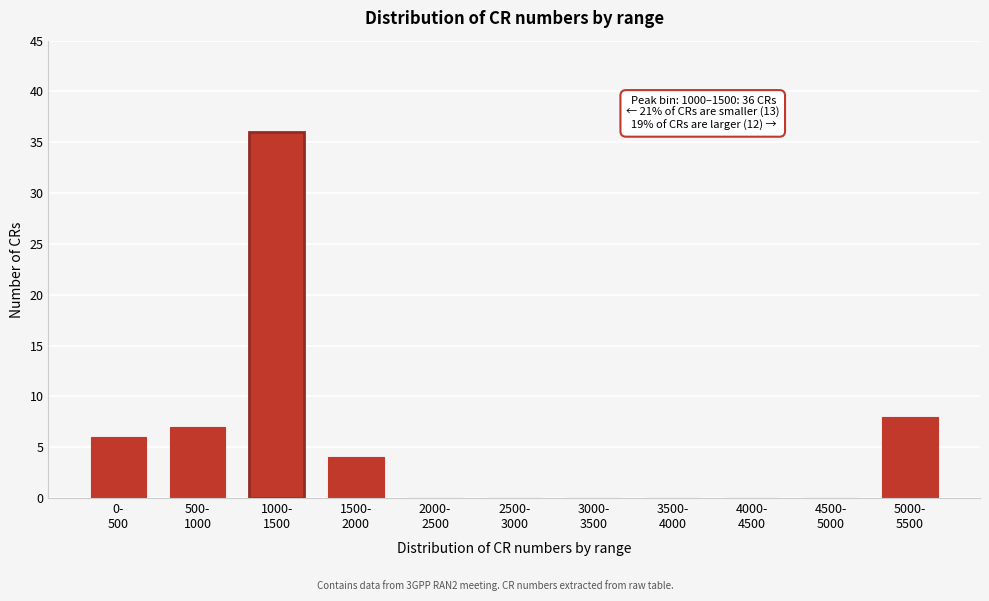

What is the maximum value shown in the chart?

36